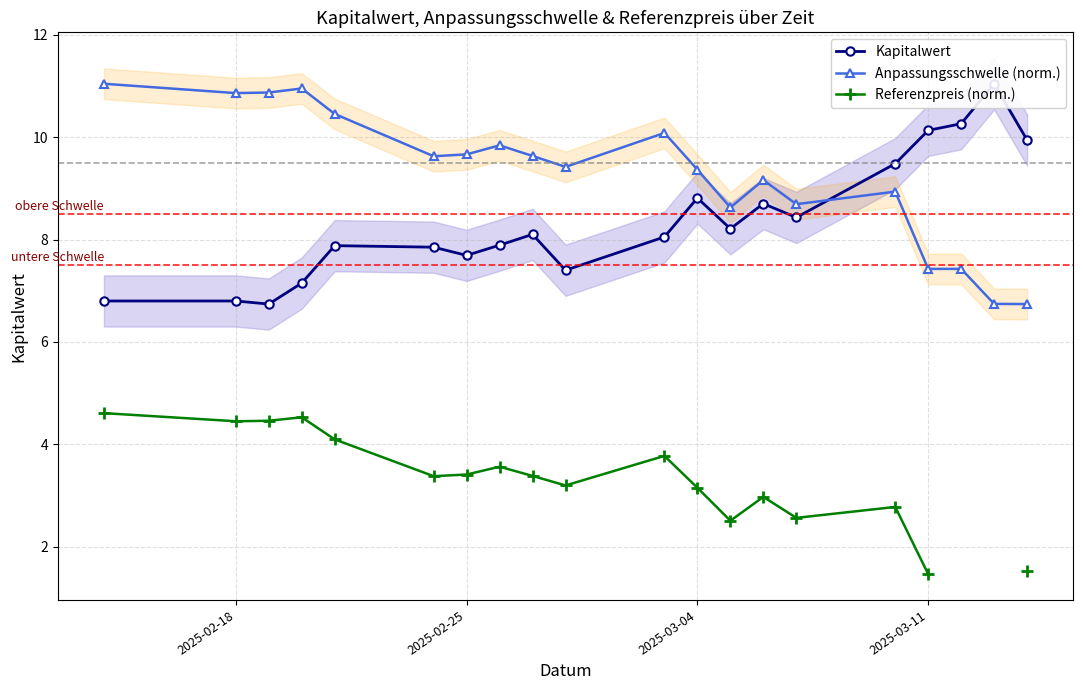

What is the maximum value for Referenzpreis (norm.)?

4.6